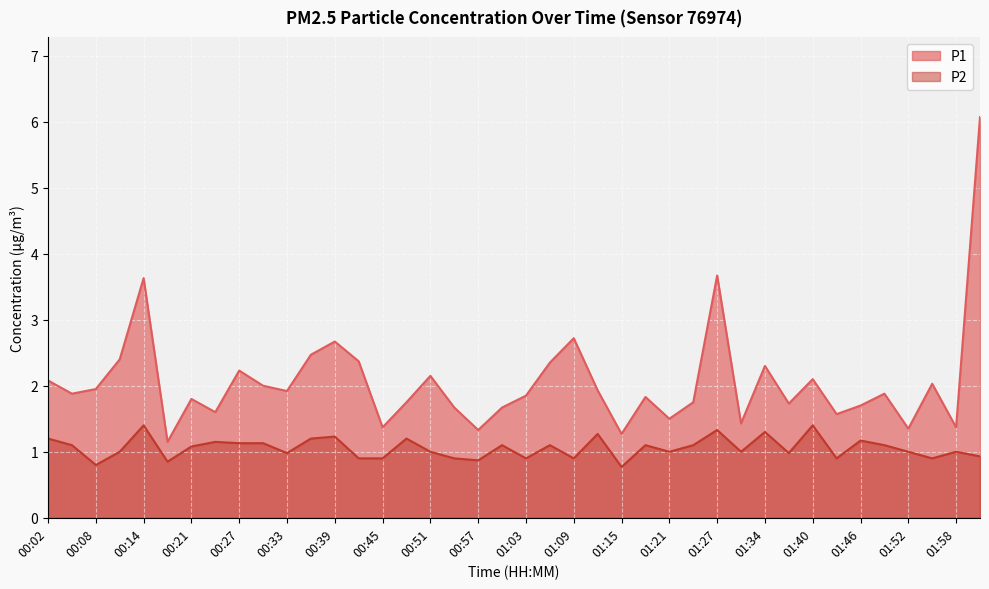

True or false: P2 and P1 cross at least once.

False